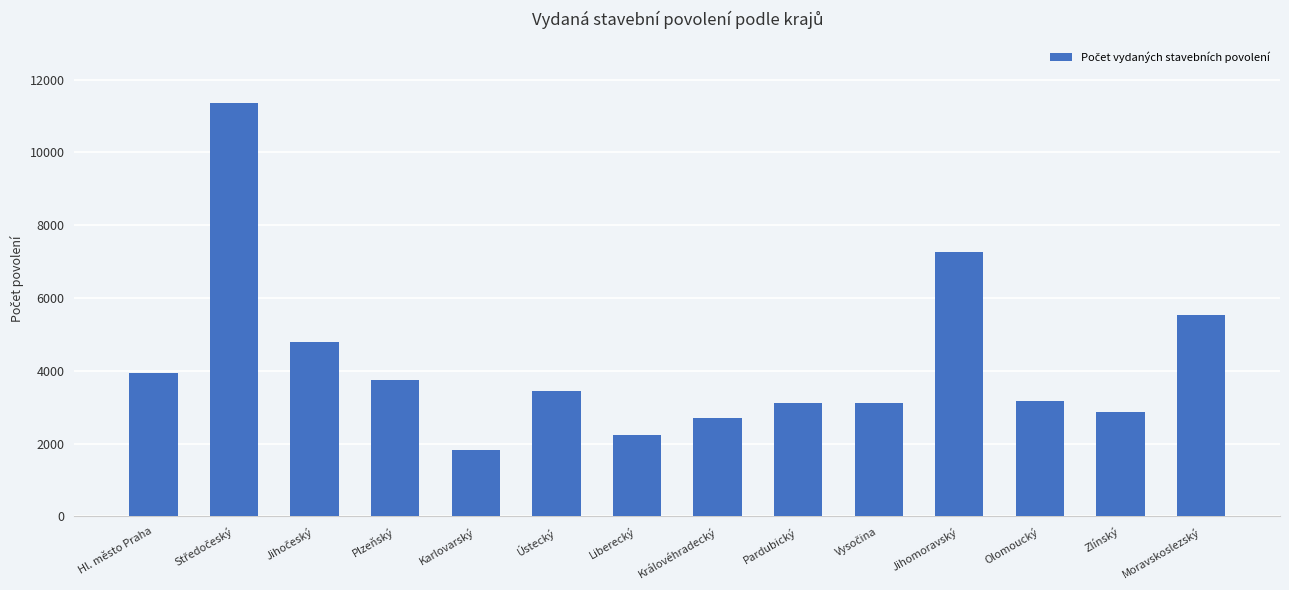

What is the sum of the values at Karlovarský and Jihomoravský?

9098